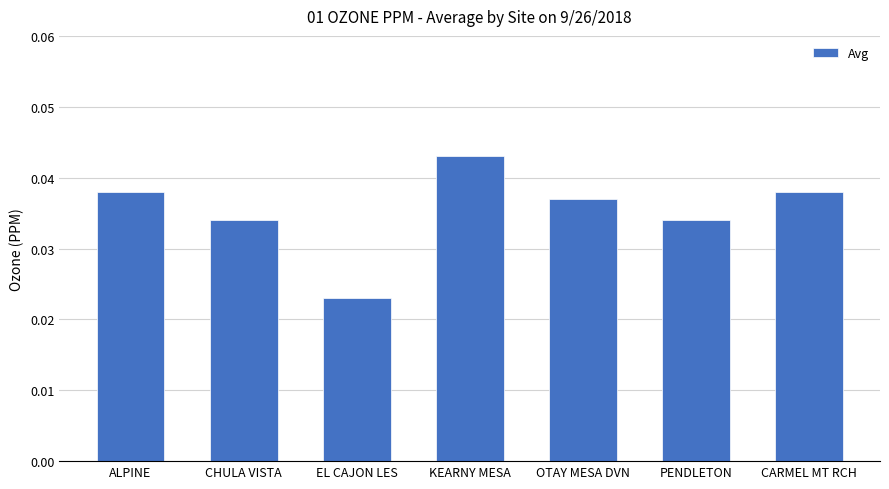

Which has a higher value, PENDLETON or OTAY MESA DVN?

OTAY MESA DVN